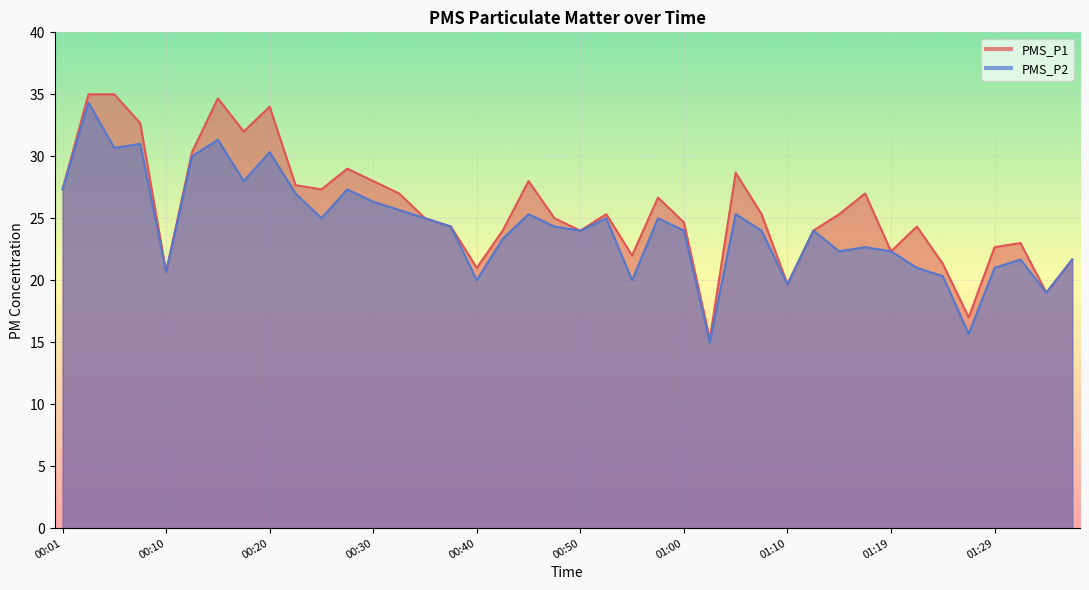

Which series has the largest total across all categories?

PMS_P1